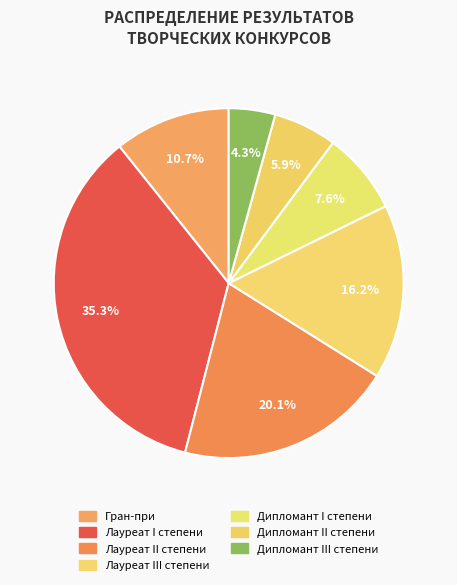

How many slices are in this pie chart?

7